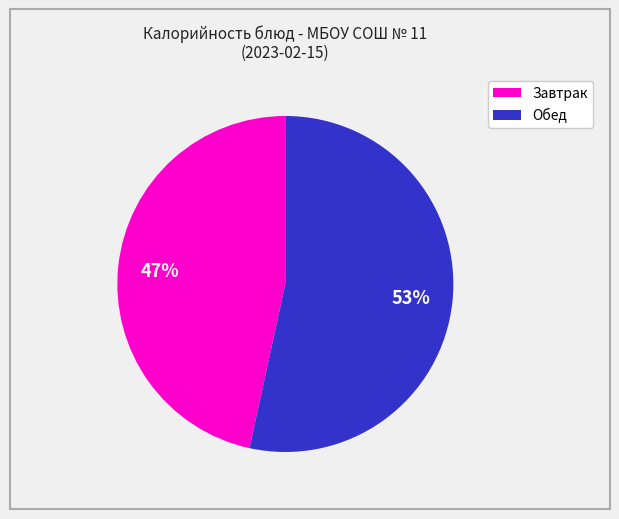

To the nearest percent, what is the average slice percentage?

50%